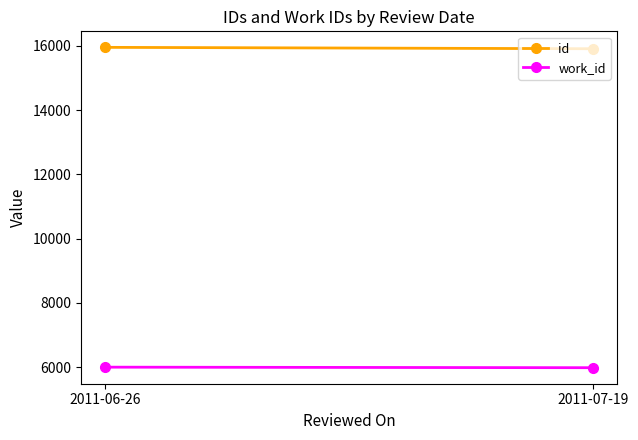

Does the chart have visible grid lines?

No